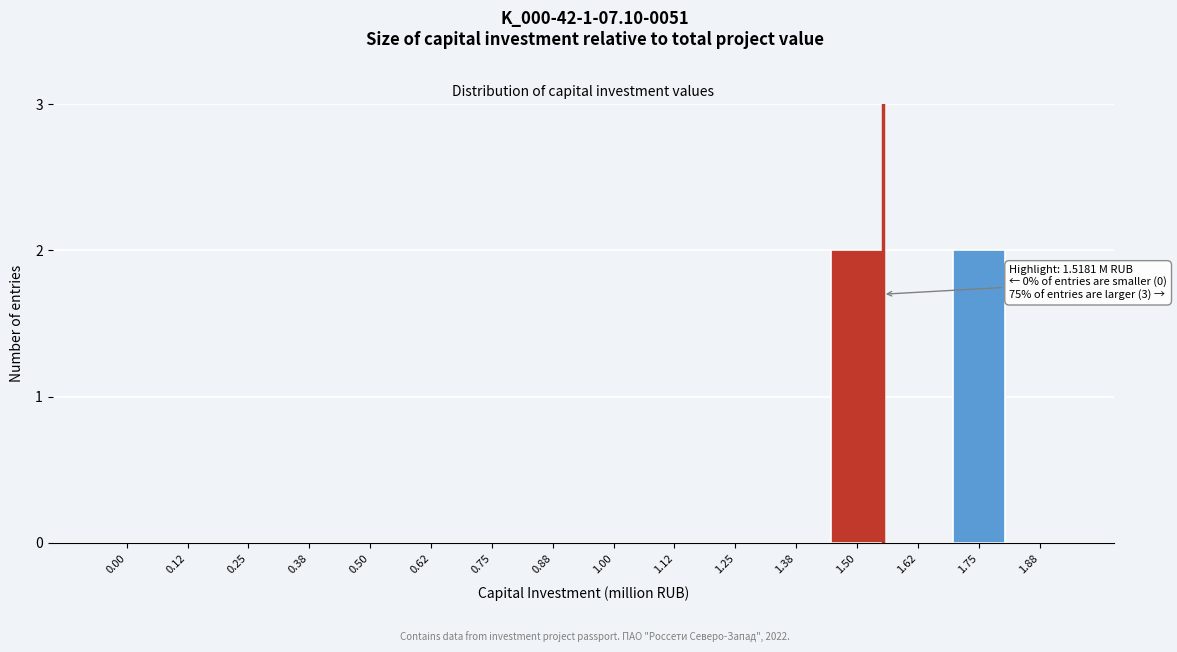

Reading right to left, list all the values displayed in this chart.

1.88=0	1.75=2	1.62=0	1.50=2	1.38=0	1.25=0	1.12=0	1.00=0	0.88=0	0.75=0	0.62=0	0.50=0	0.38=0	0.25=0	0.12=0	0.00=0